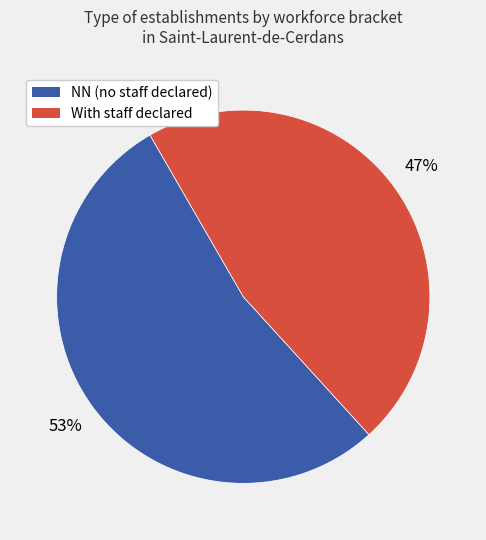

The With staff declared slice represents 47% of the pie. True or false?

True